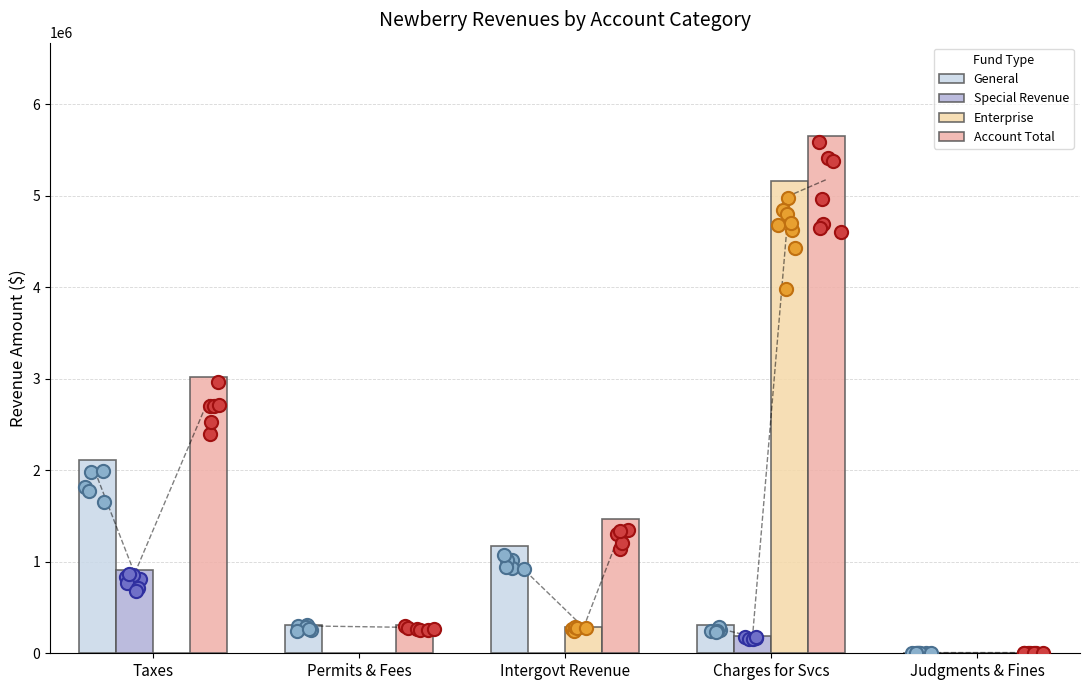

At how many categories does at least one series exceed 609496?

3